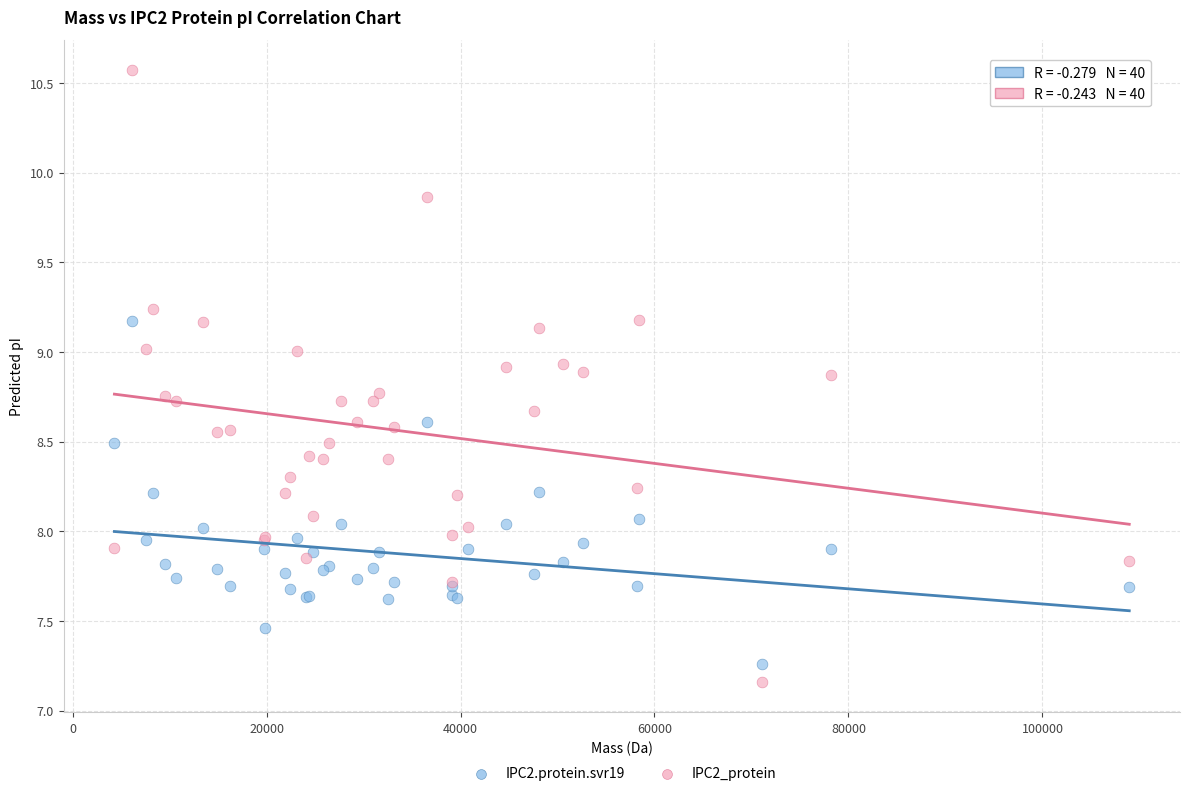

Which series has the largest Y range (max minus min)?

IPC2_protein